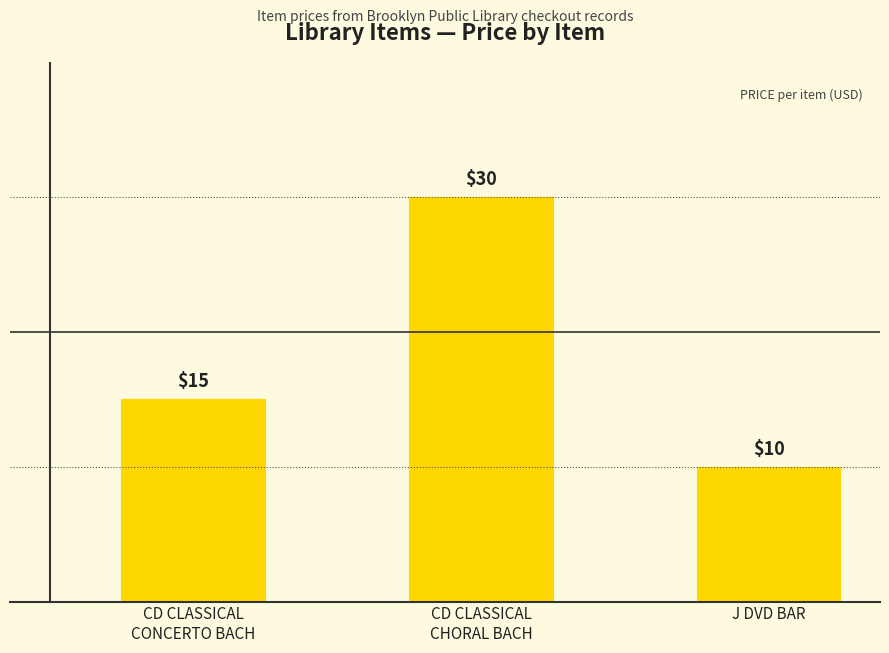

What value does the data have at J DVD BAR?

10